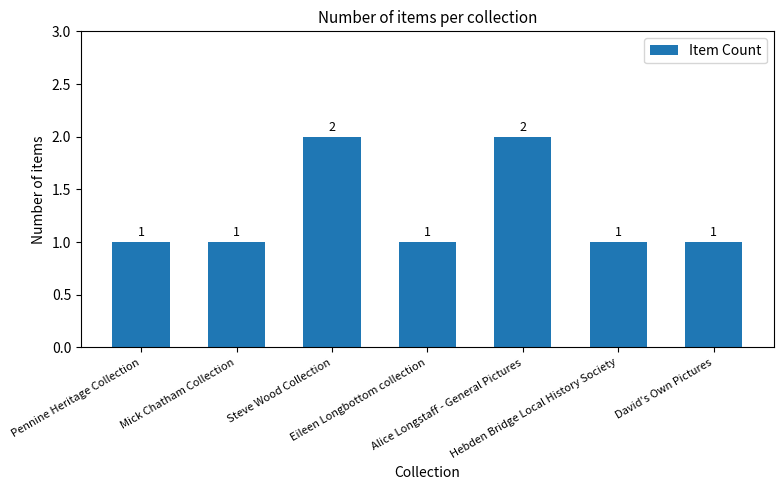

Count the values in the range 1 to 2.

7